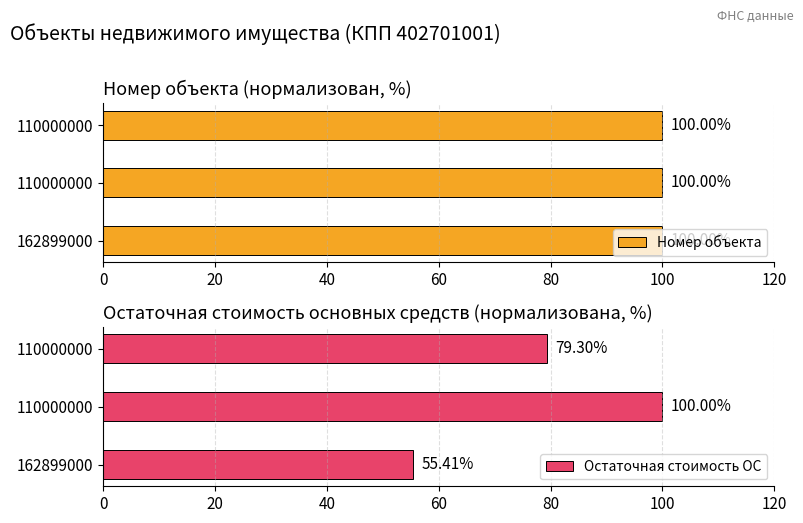

Are the bars grouped side by side (vs. stacked)?

Yes